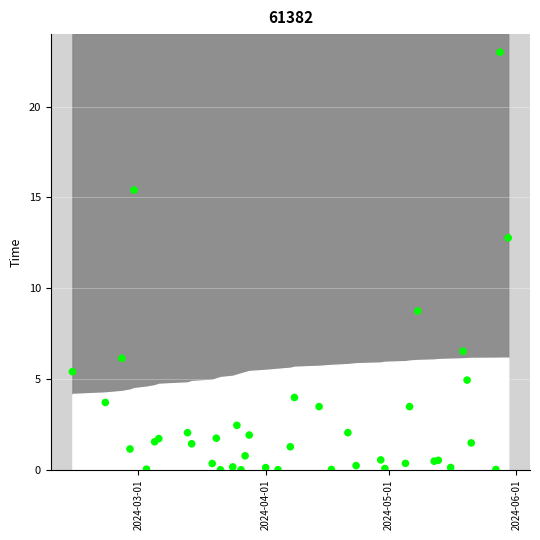

What Y value in the scatter plot is closest to 11?

12.8